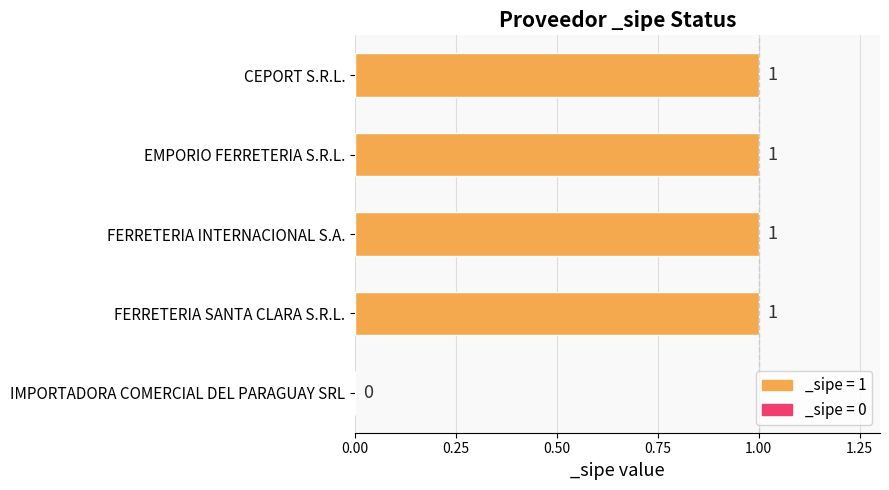

The value at CEPORT S.R.L. is 0. True or false?

False